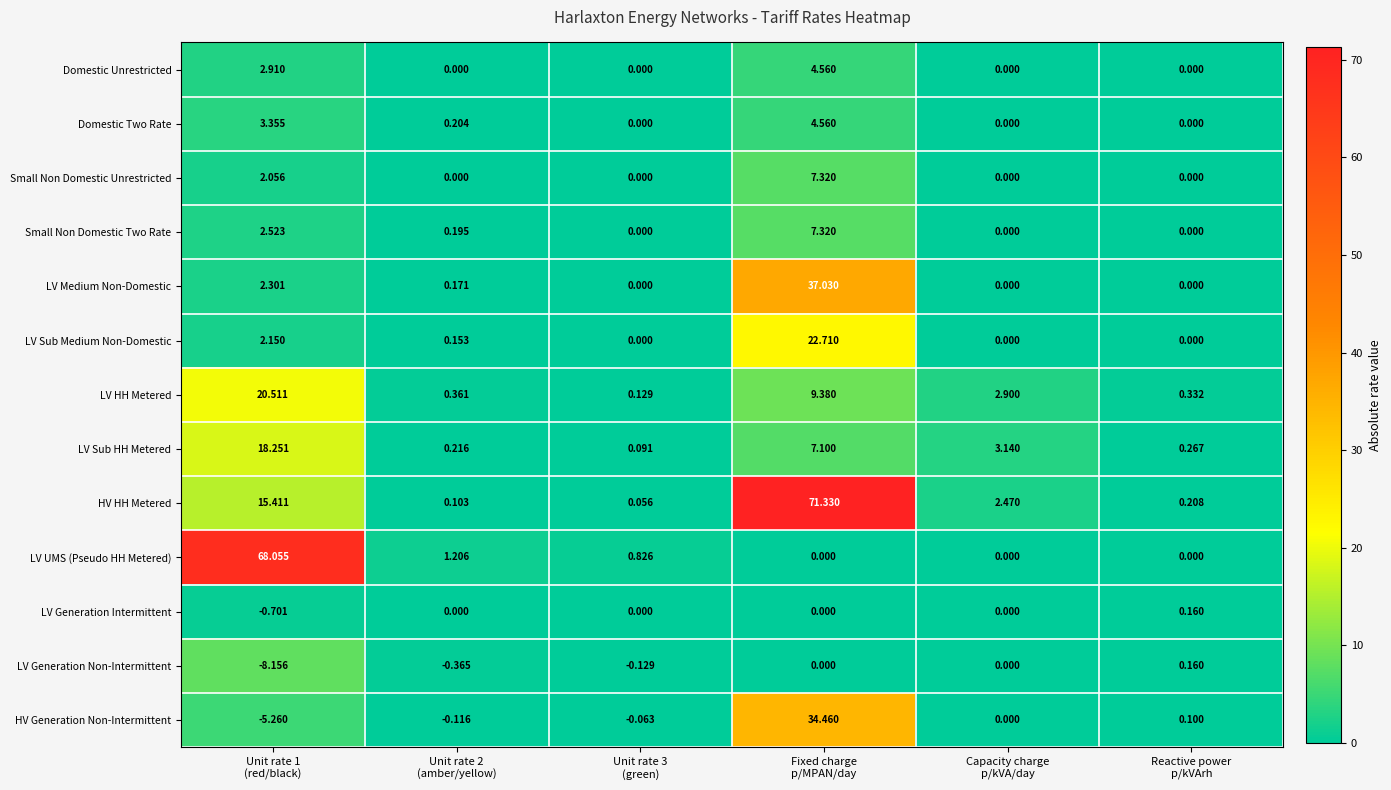

Which series has the largest total across all categories?

HV HH Metered